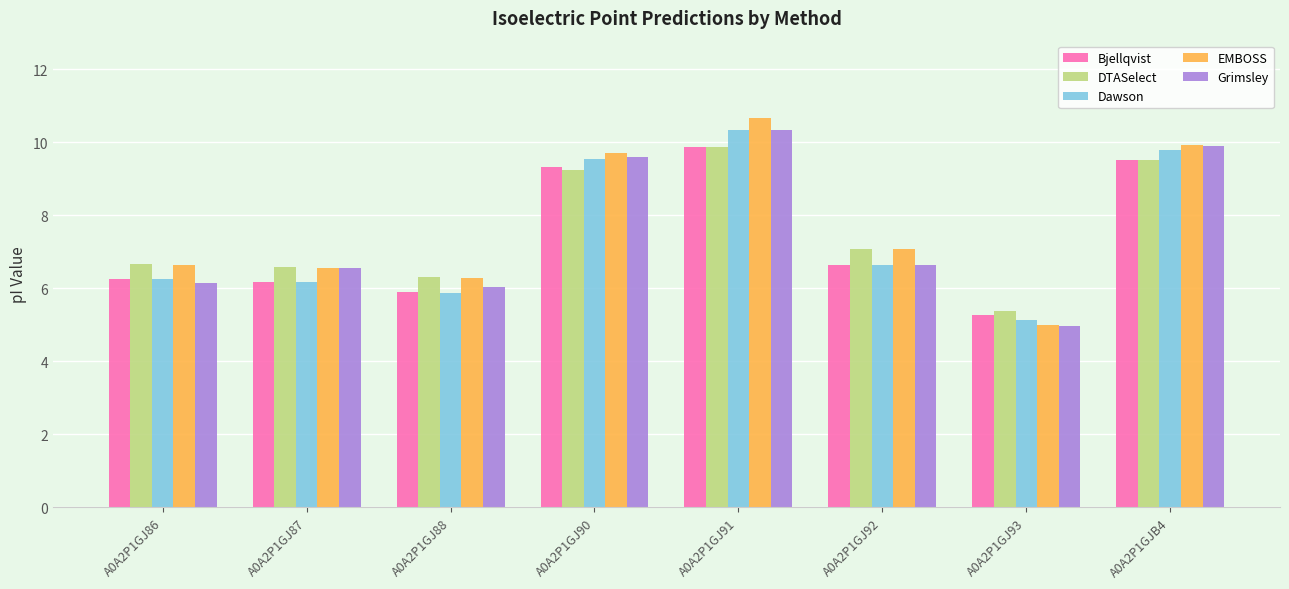

How many groups of bars are there?

8